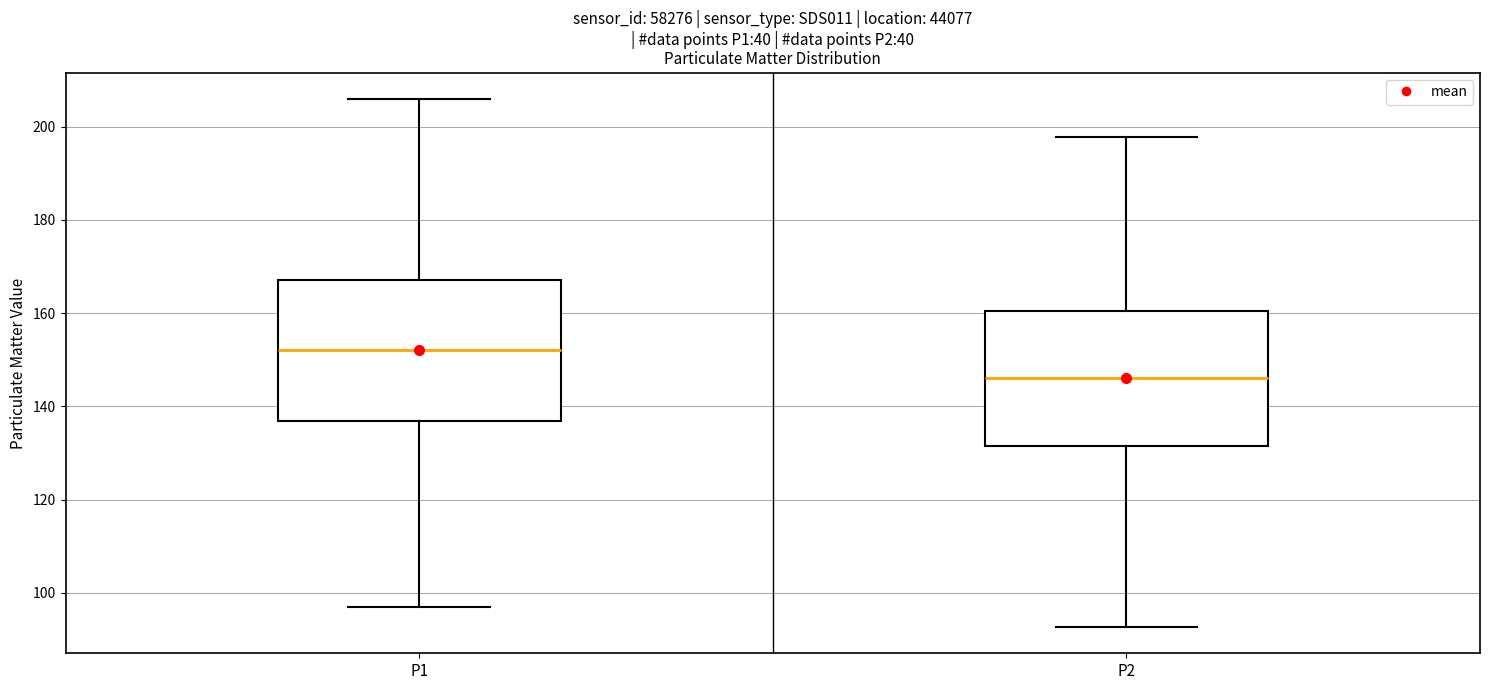

Where does the lower whisker of the box for P1 end on the y-axis? The values are not printed on the chart, so give them approximately, as read against the axis.

96